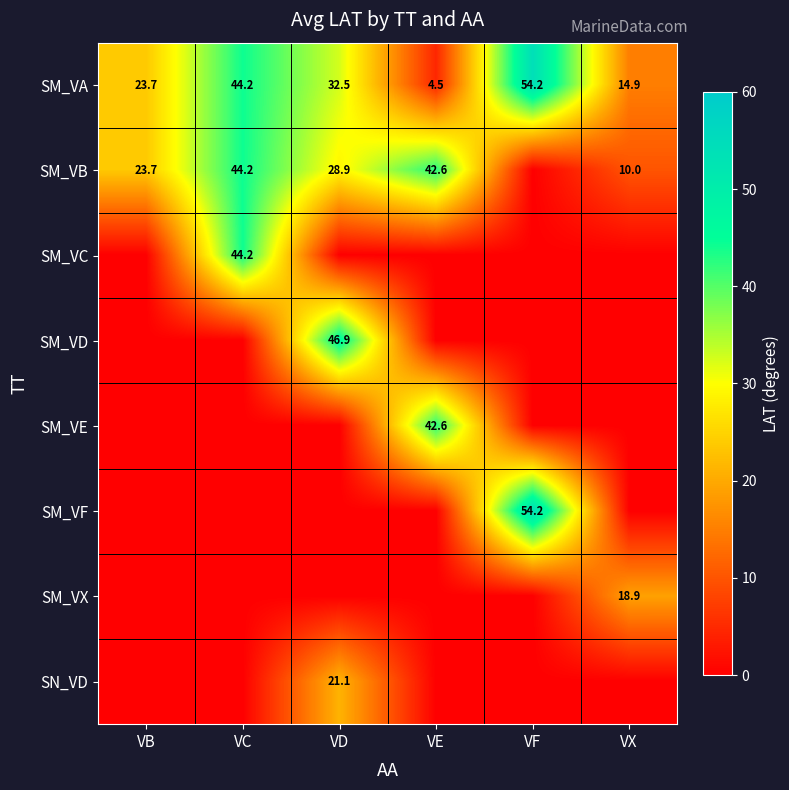

Is it true that SM_VB equals 7.5 at VD?

False